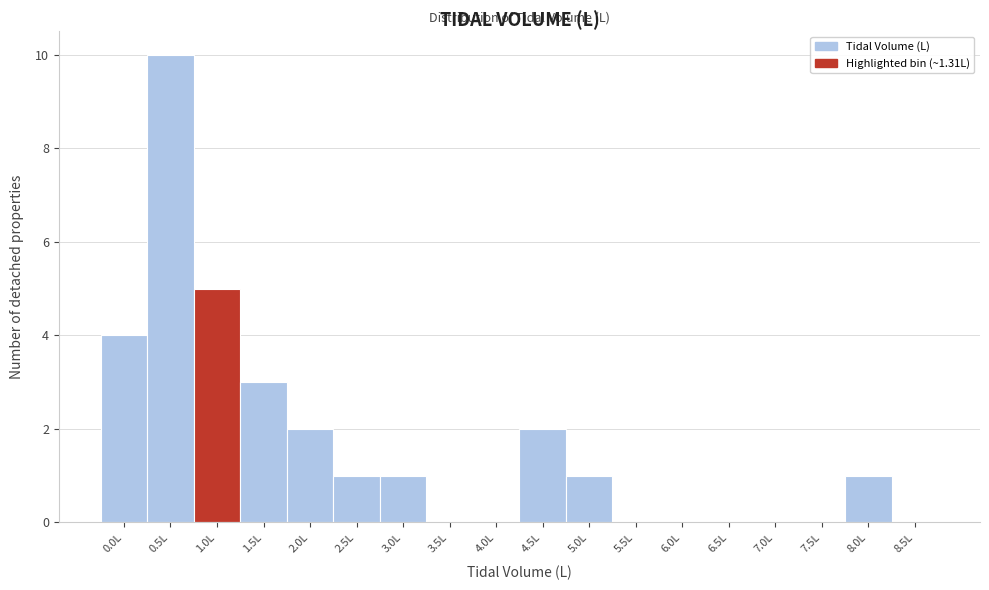

Reading left to right, what are all the values shown in this chart?

0.0L=4	0.5L=10	1.0L=5	1.5L=3	2.0L=2	2.5L=1	3.0L=1	3.5L=0	4.0L=0	4.5L=2	5.0L=1	5.5L=0	6.0L=0	6.5L=0	7.0L=0	7.5L=0	8.0L=1	8.5L=0